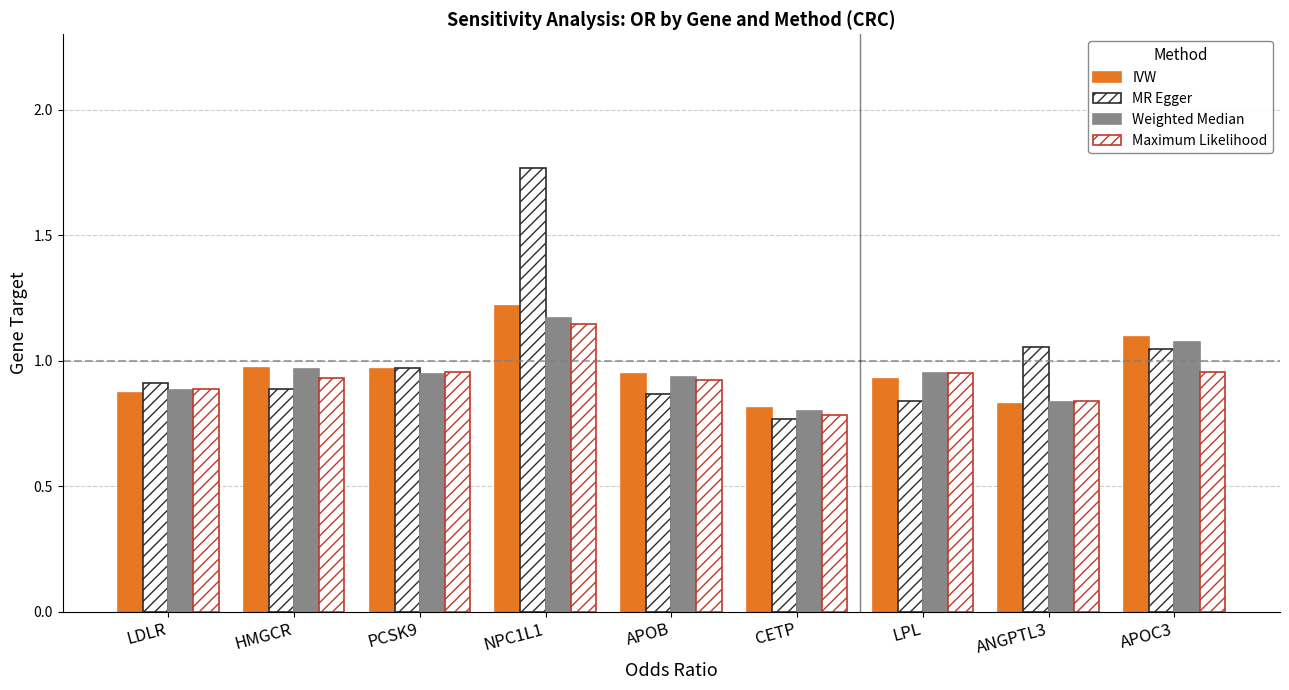

What position from the left is APOB?

5